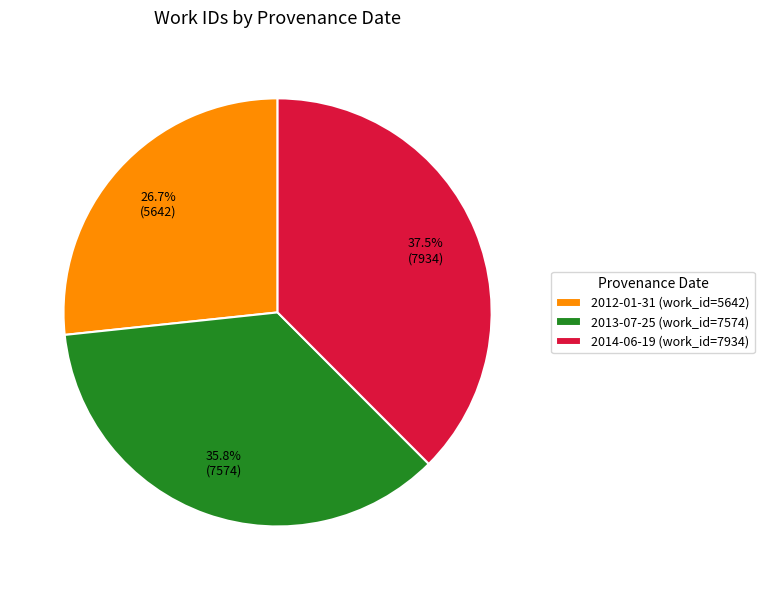

How many slices are in this pie chart?

3